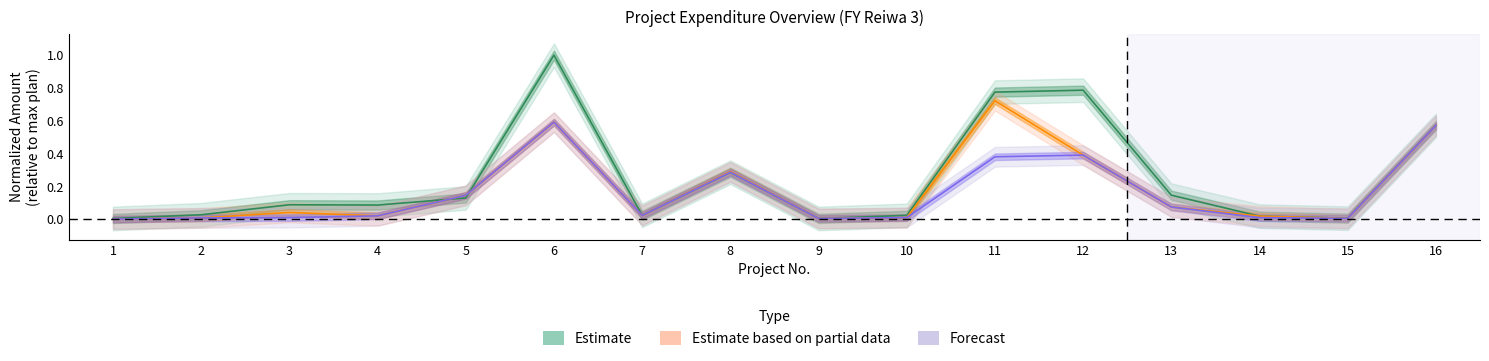

Rank the series by their maximum value, from highest to lowest.

Estimate, Estimate based on partial data, Forecast